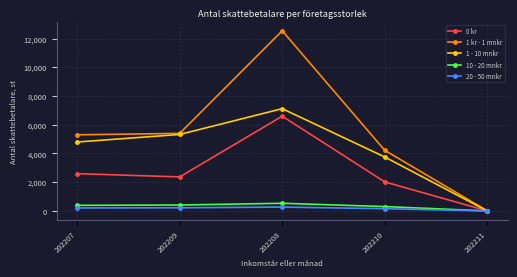

What is the value of the 10 - 20 mnkr point at the 3rd from the left?

533